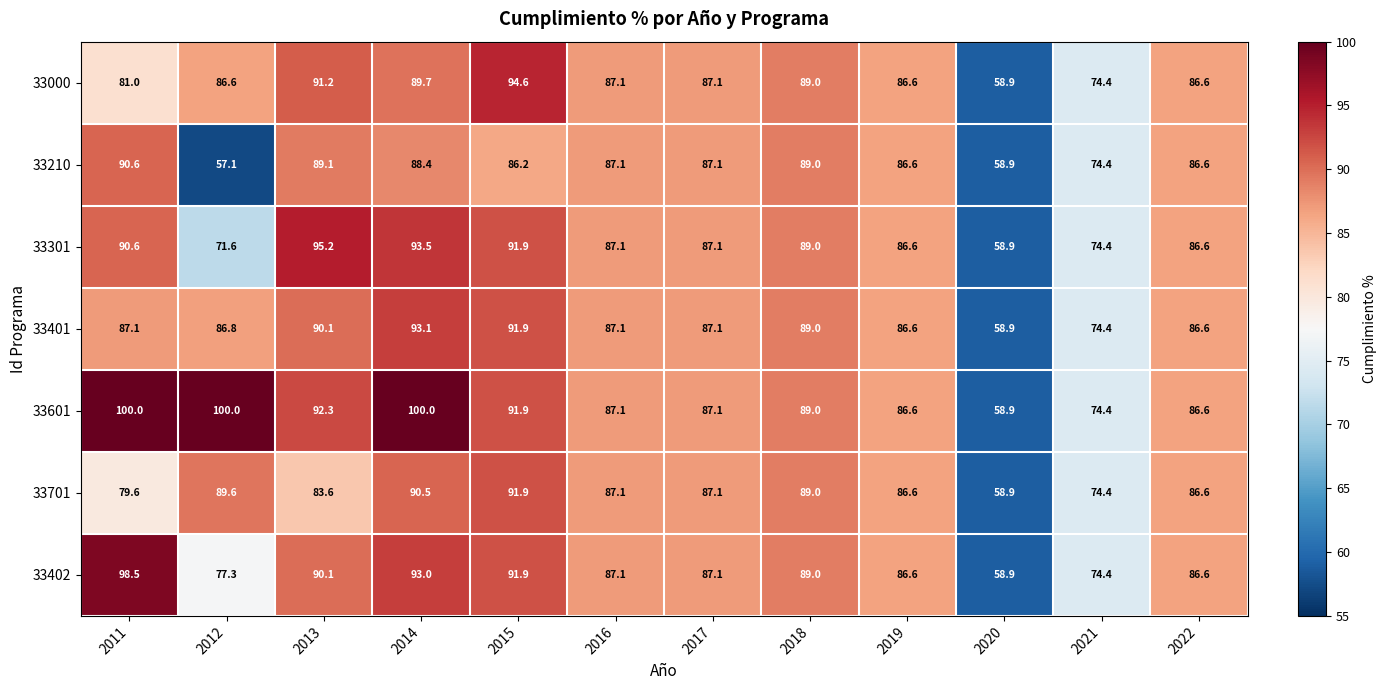

Which series has the widest spread of values?

33601